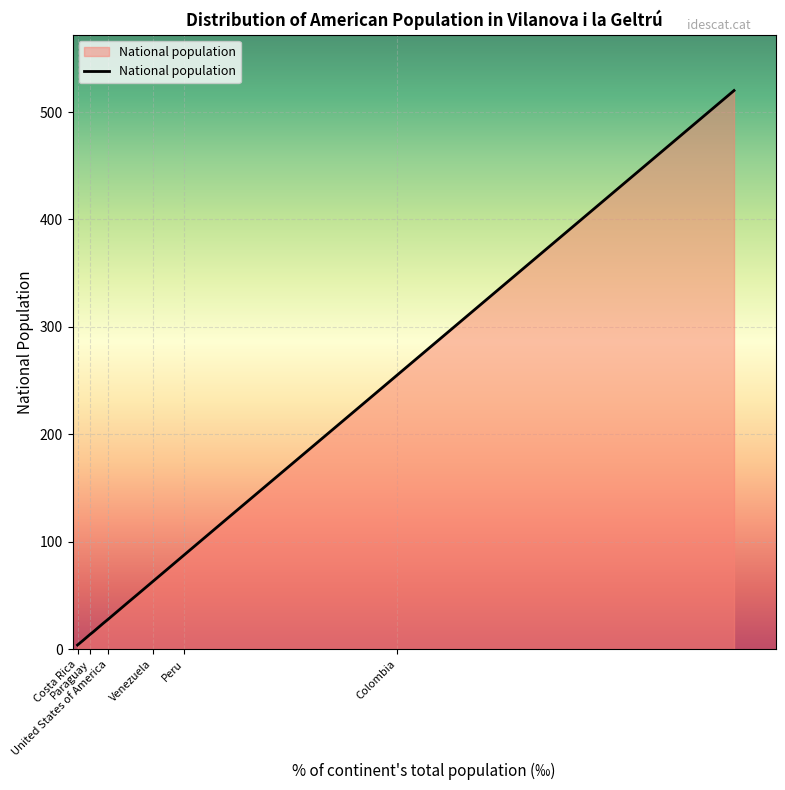

Approximately how many times larger is the value at Ecuador compared to Other countries?

23.2